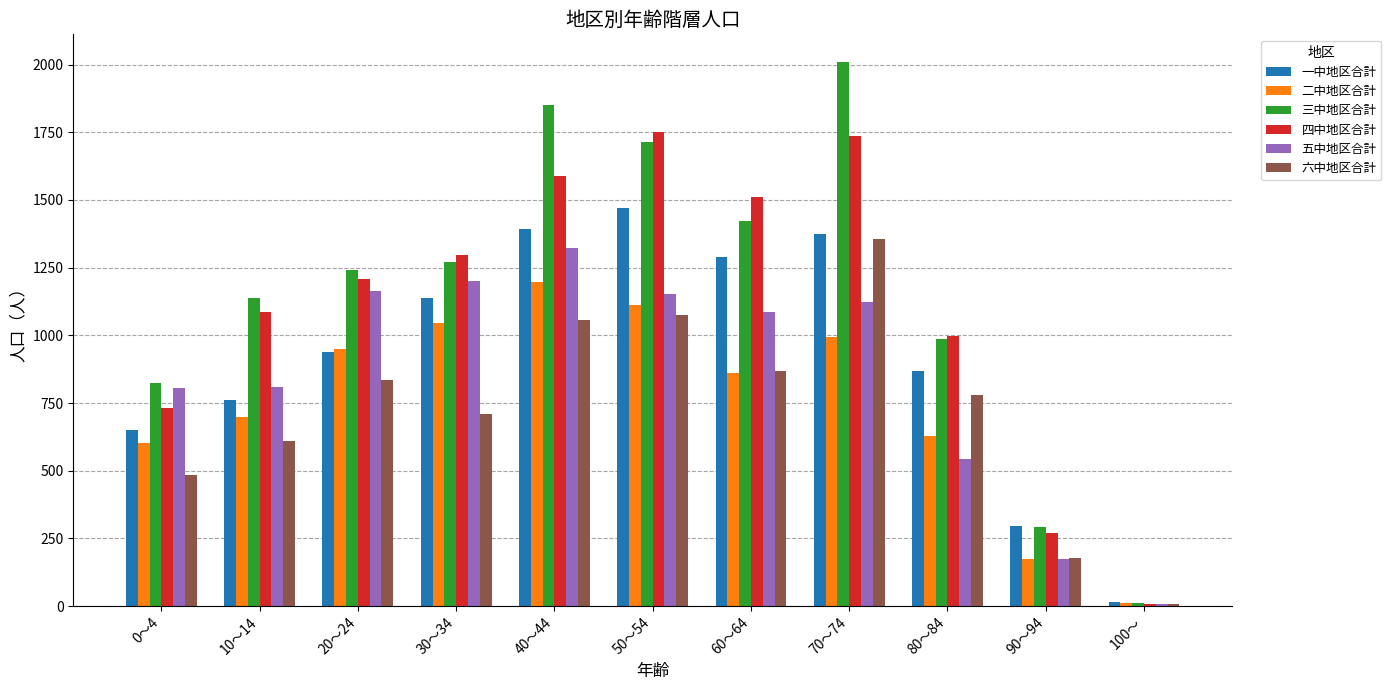

Is it true that 一中地区合計 equals 927 at 70～74?

False